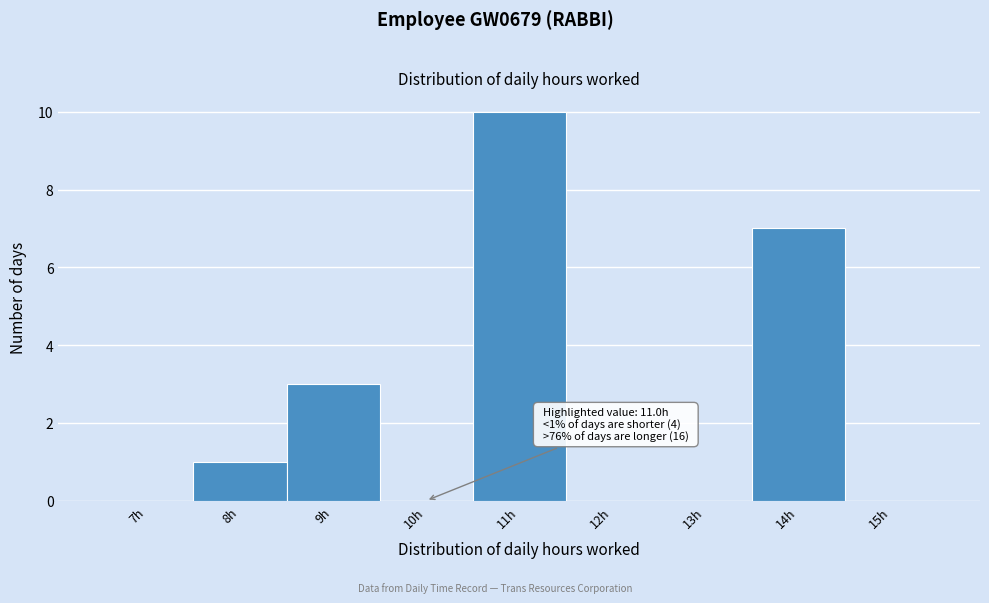

Reading right to left, extract all data points from this chart.

15h=0	14h=7	13h=0	12h=0	11h=10	10h=0	9h=3	8h=1	7h=0